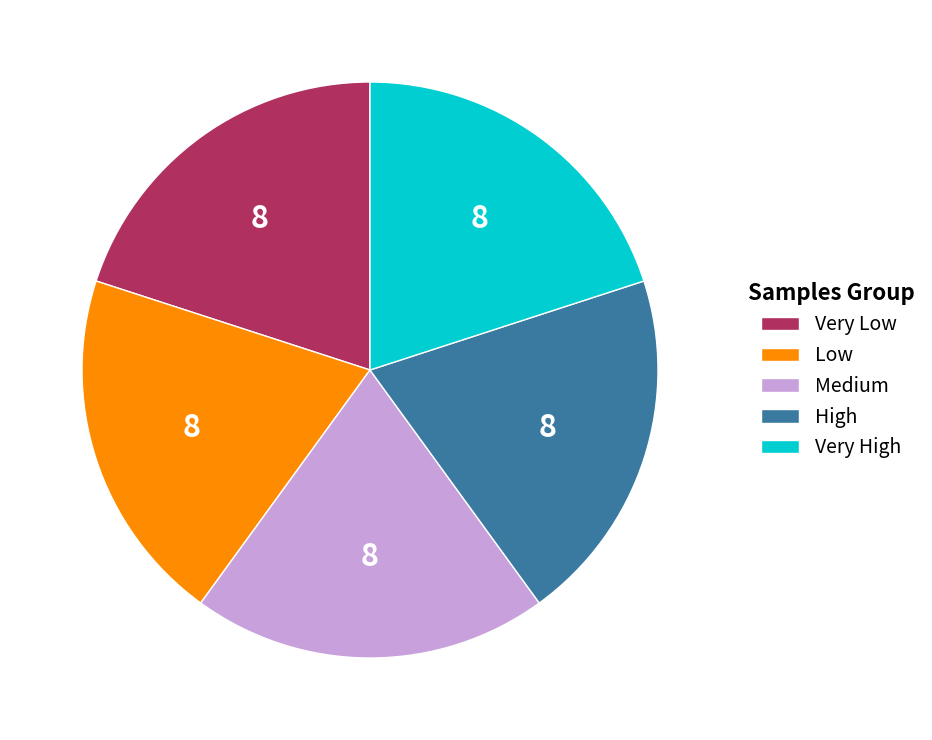

How many slices are in this pie chart?

5